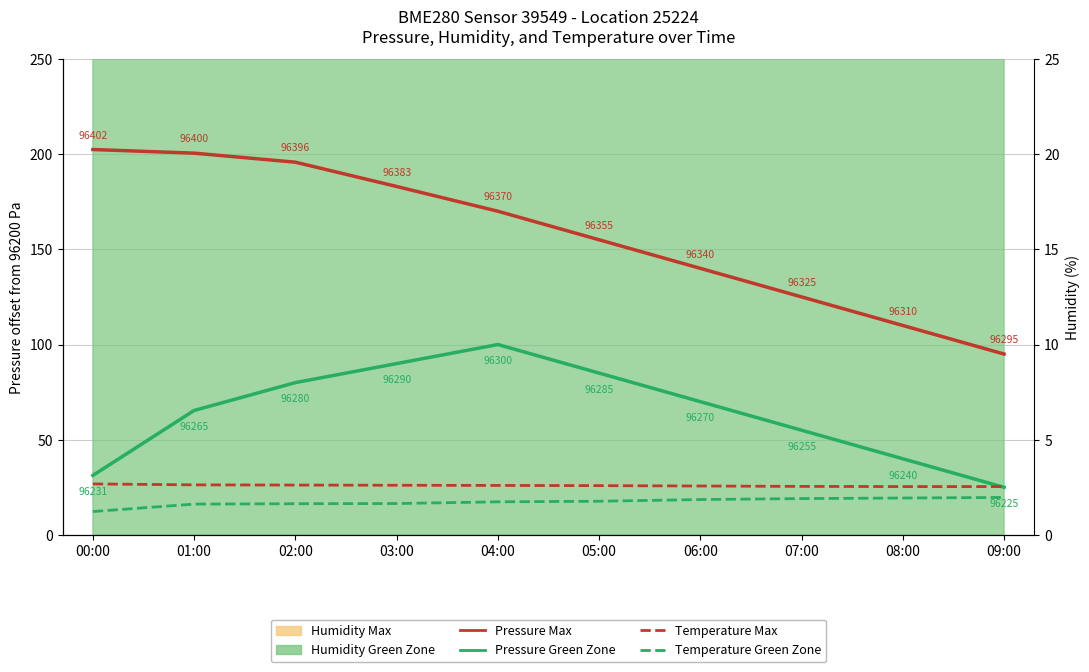

What is the difference between the Pressure Max values at 01:00 and 06:00?

60.5